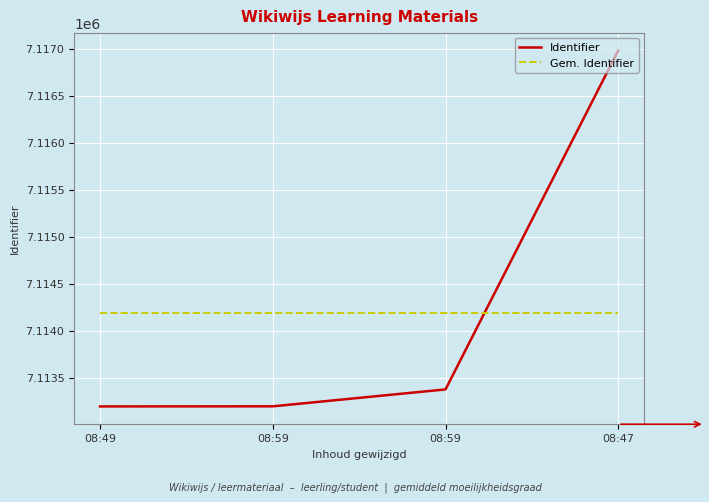

Does the chart have visible grid lines?

Yes